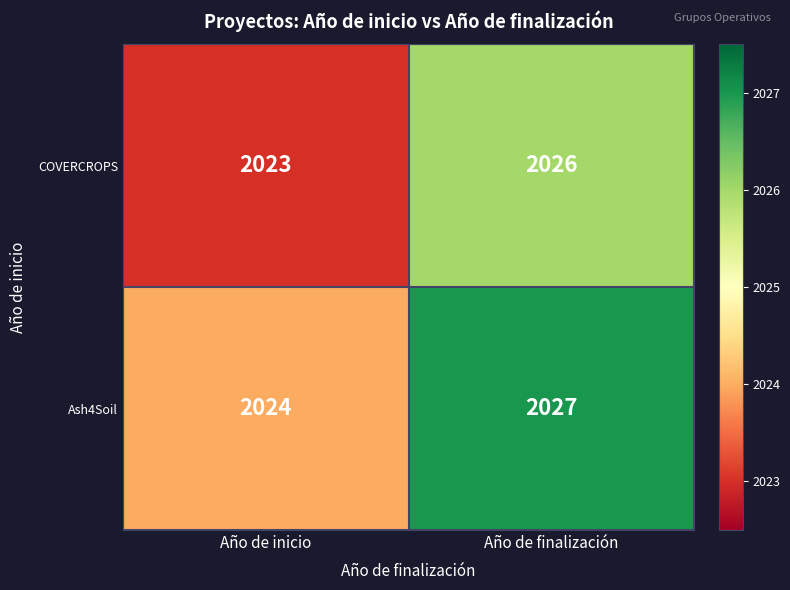

How many data points does each series have?

2